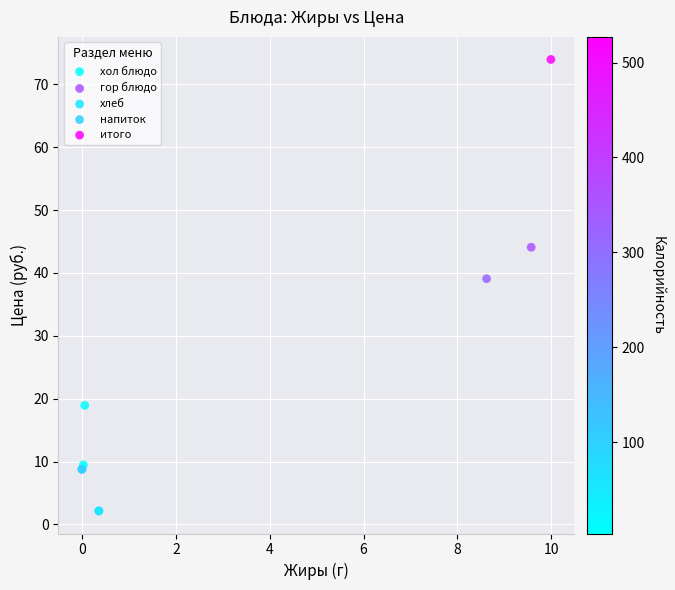

Which series contains the highest Y value?

итого